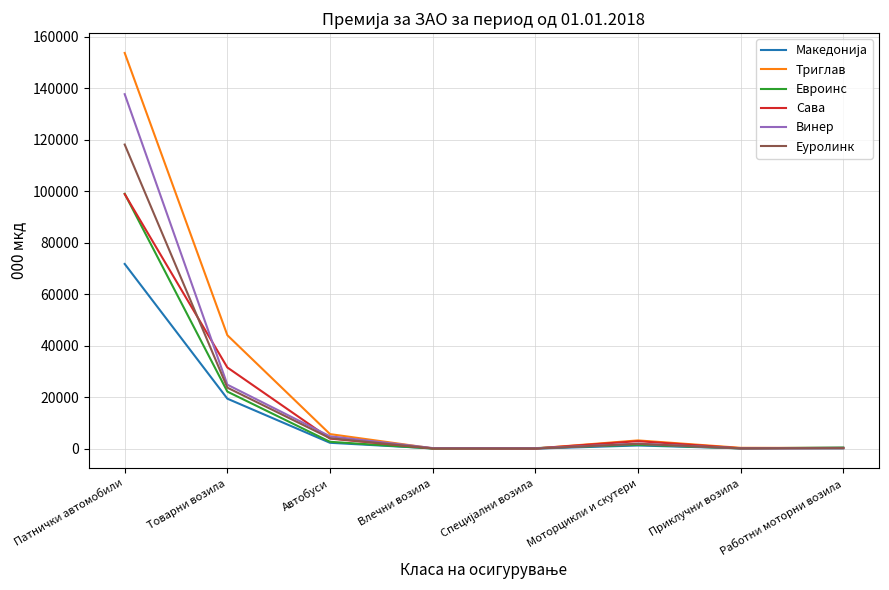

What is the approximate value of Сава at Влечни возила?

143